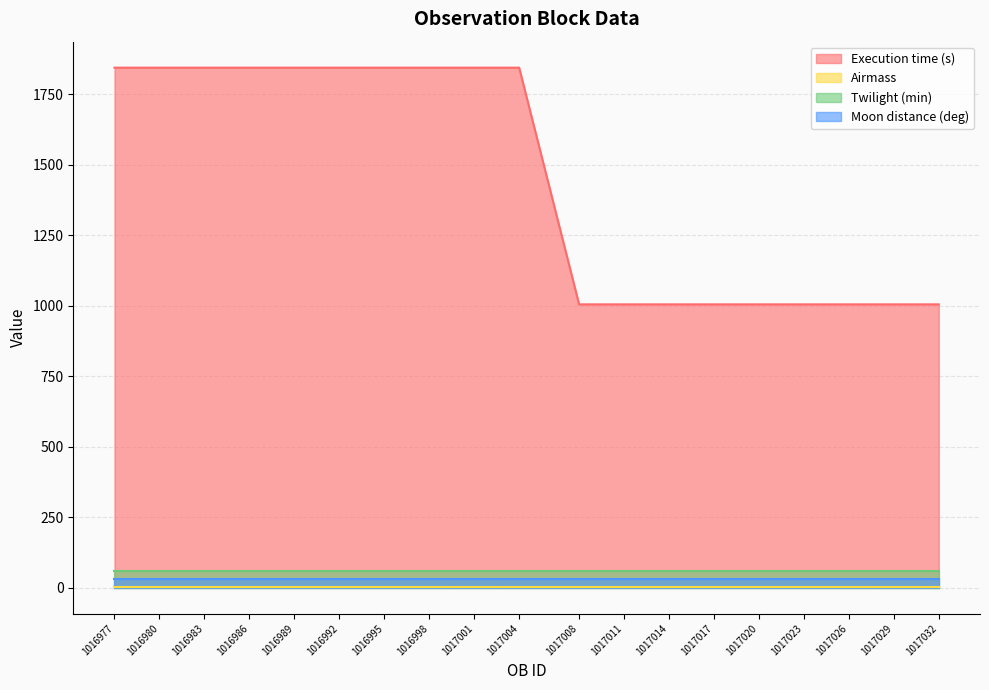

True or false: Moon distance (deg) and Airmass intersect in this chart.

False